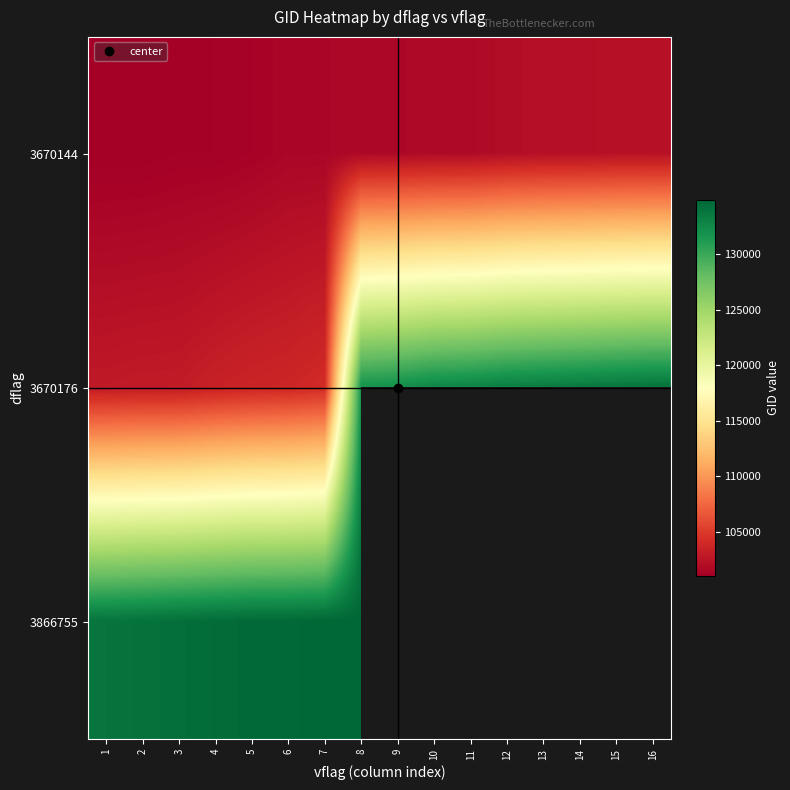

Where is 3670176 nearest to the value 118418?

8